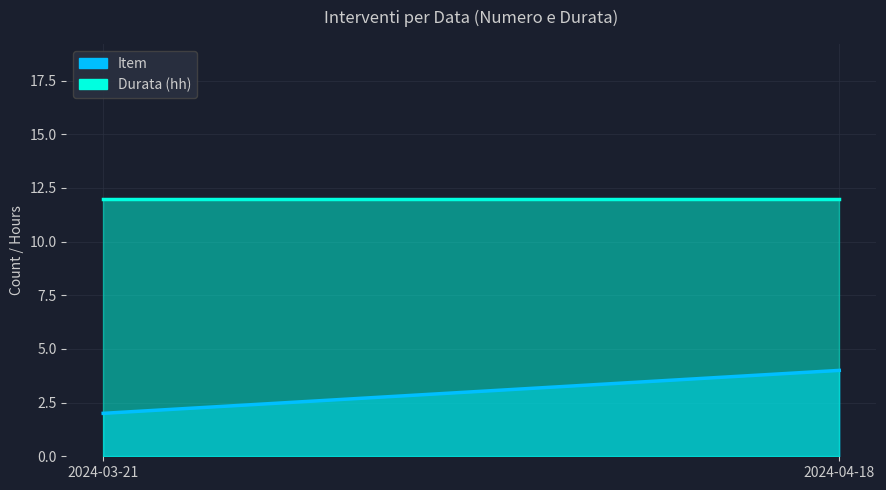

Which series has the largest range (max minus min)?

Item